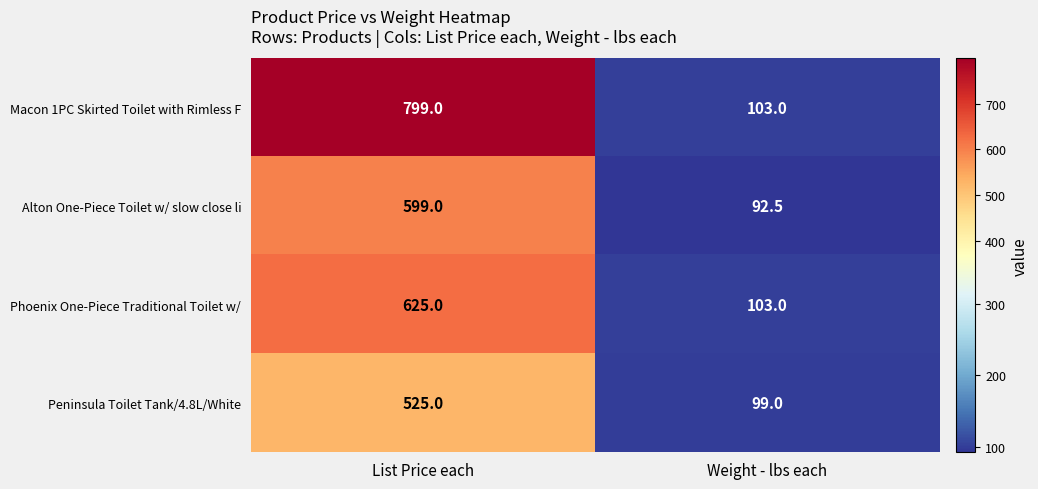

How many distinct data groups are displayed?

4